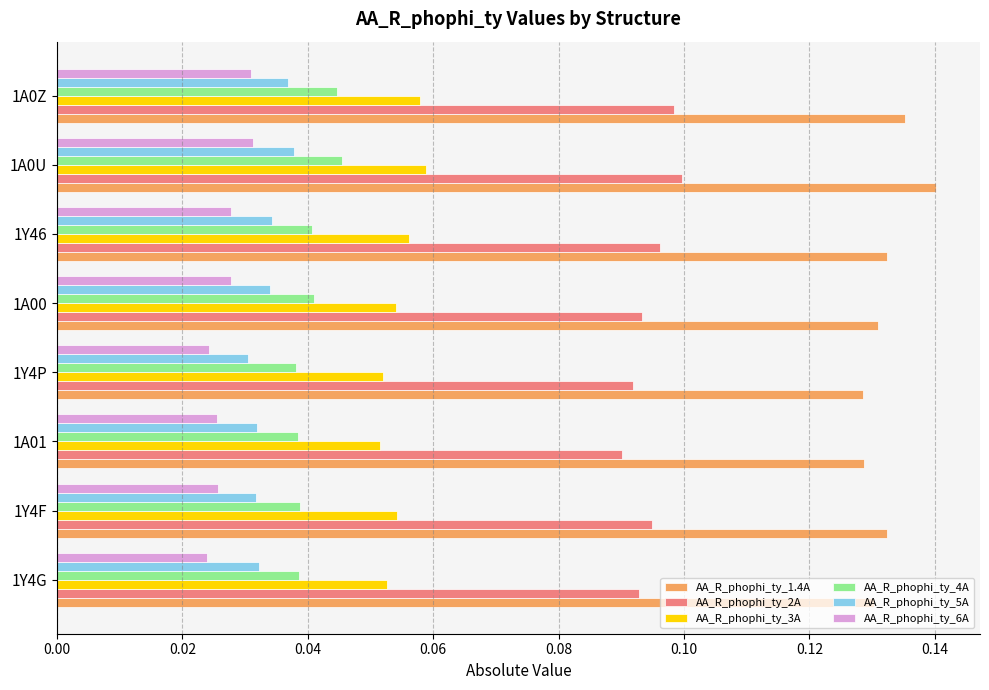

Count the AA_R_phophi_ty_4A values in the range 0 to 1.

8